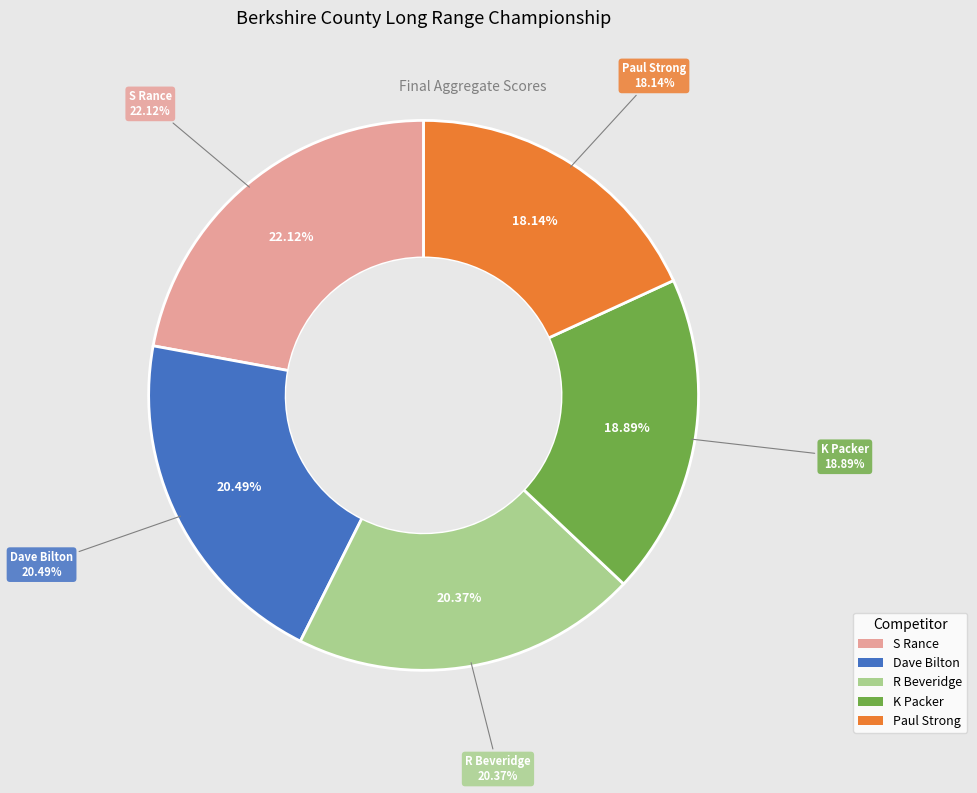

To the nearest percent, what portion does S Rance represent?

22%